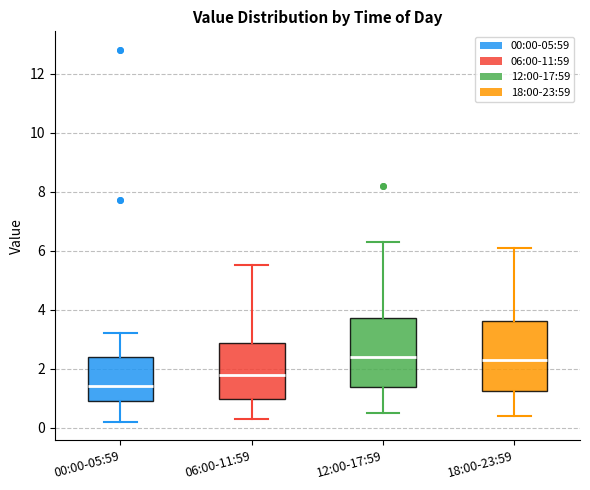

Where is the lower edge of the box for 00:00-05:59 on the y-axis? The values are not printed on the chart, so give them approximately, as read against the axis.

1.0